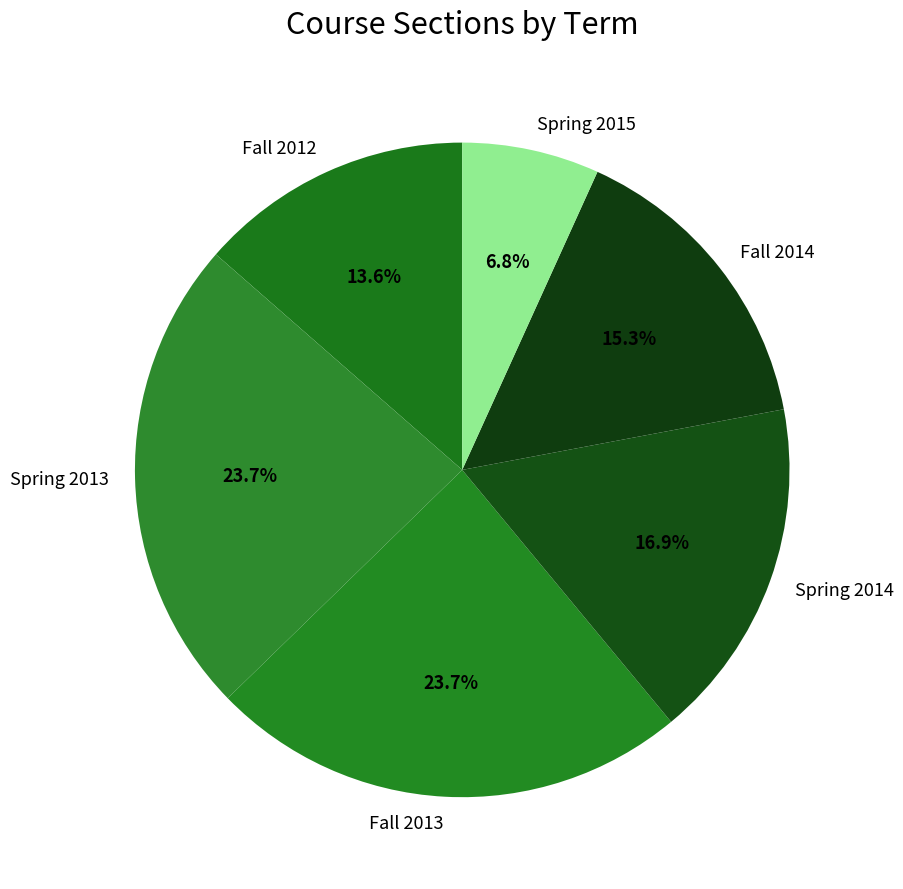

Is Spring 2015 the majority of the pie?

No